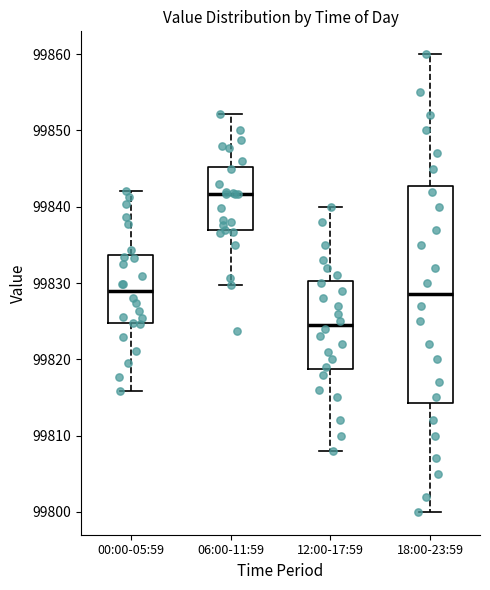

Reading left to right, read every box against the y-axis: the position of its median line, the range the box covers, and the ends of its whiskers. The values are not printed on the chart, so give them approximately, as read against the axis.

00:00-05:59: median 99829, box 99825 to 99834, whiskers 99816 to 99842
06:00-11:59: median 99842, box 99837 to 99845, whiskers 99830 to 99852
12:00-17:59: median 99825, box 99819 to 99830, whiskers 99808 to 99840
18:00-23:59: median 99829, box 99814 to 99843, whiskers 99800 to 99860